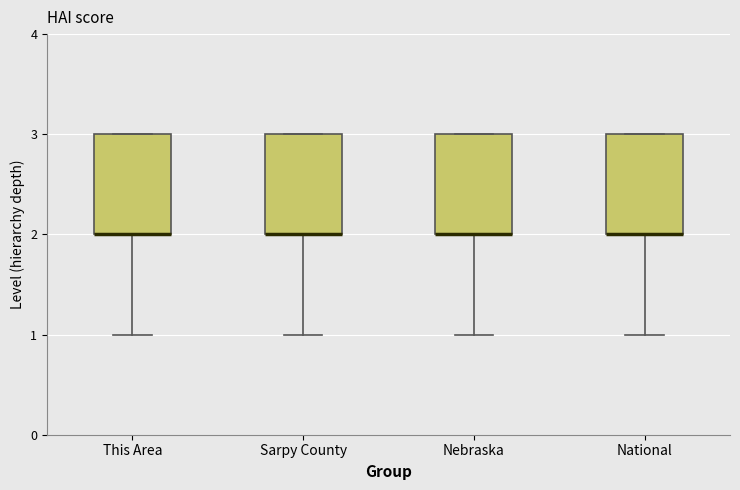

Where does the lower whisker of the box for This Area end on the y-axis? The values are not printed on the chart, so give them approximately, as read against the axis.

1